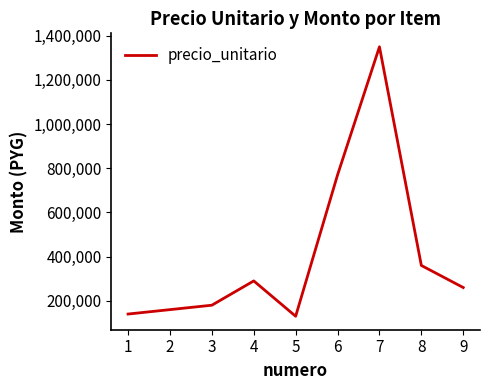

Reading right to left, what are all the values shown in this chart?

9=260000	8=360000	7=1350000	6=770000	5=130000	4=290000	3=180000	2=160000	1=140000